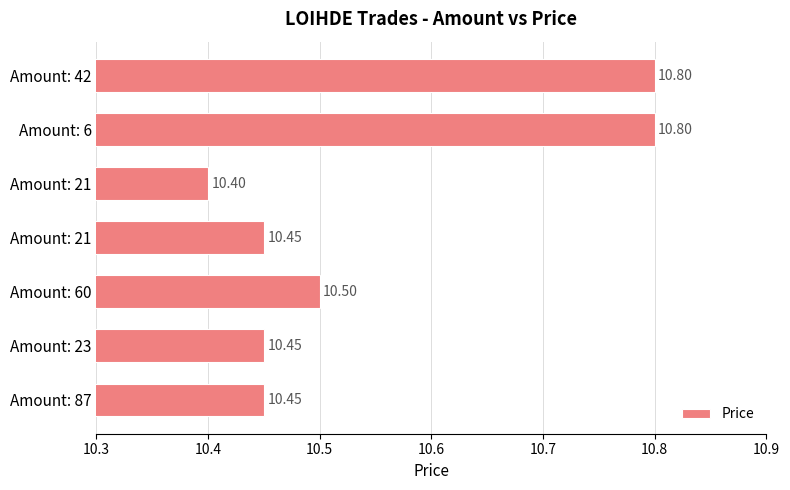

How many bars are there in total?

7